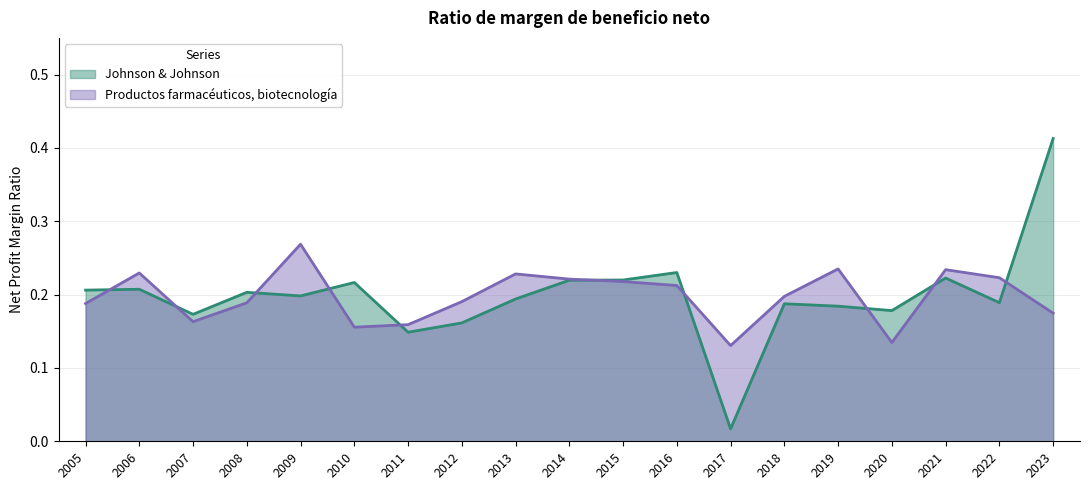

How many interior local valleys does the Productos farmacéuticos, biotecnología series have?

4